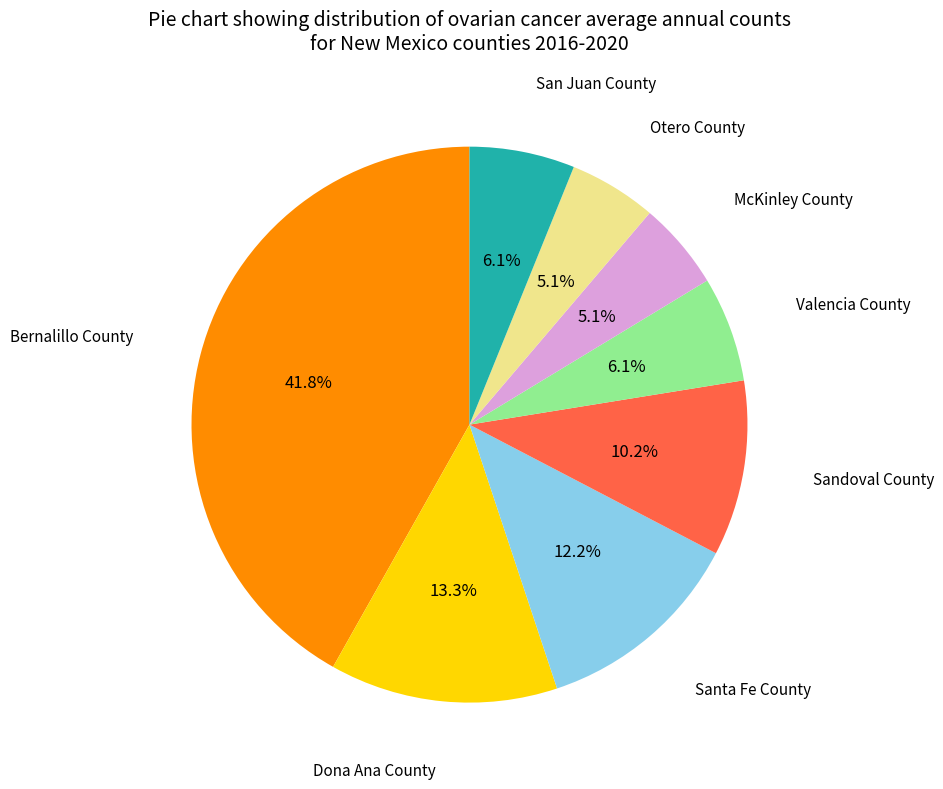

Does any single category account for the majority?

No